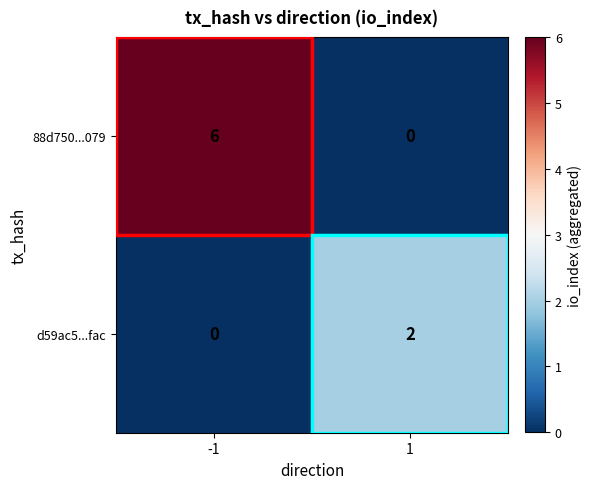

What is the maximum value shown in the chart?

6